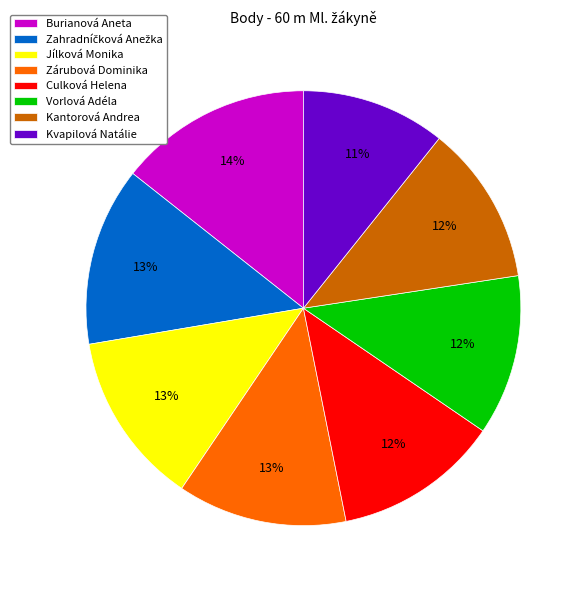

Is there a majority slice in this chart?

No